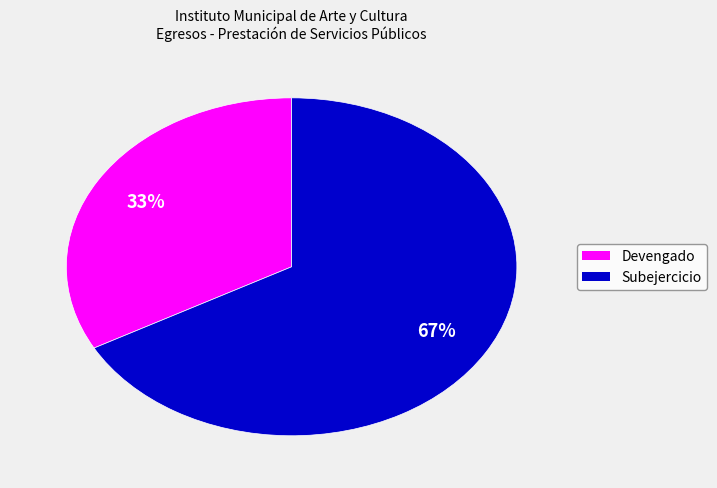

To the nearest percent, what percentage of the pie is Subejercicio?

67%